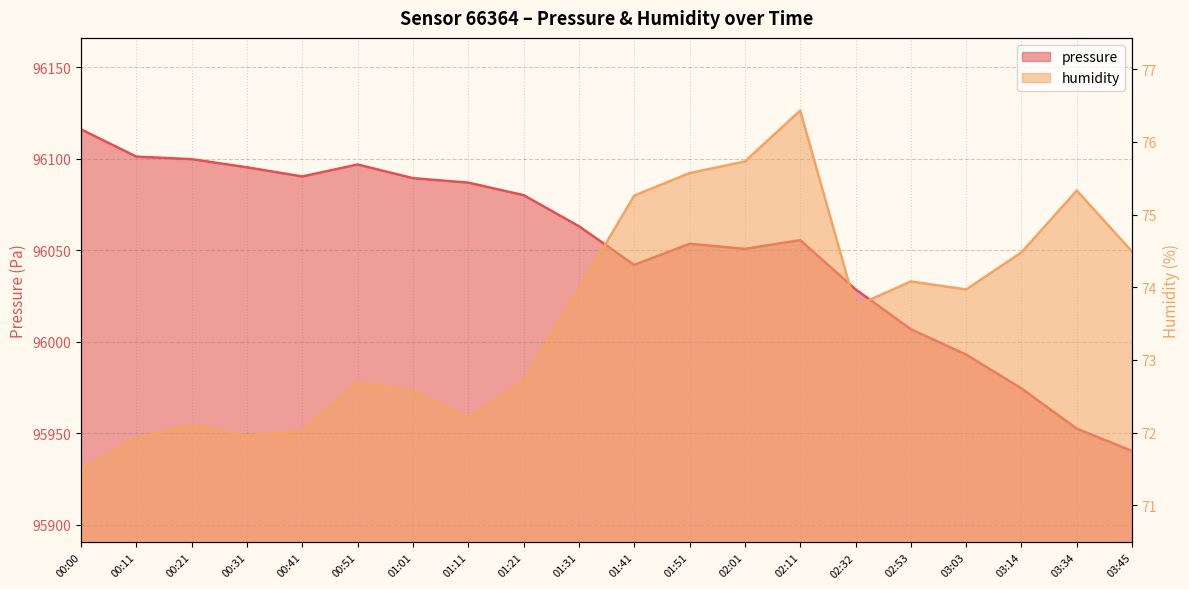

How many series are shown in this chart?

2